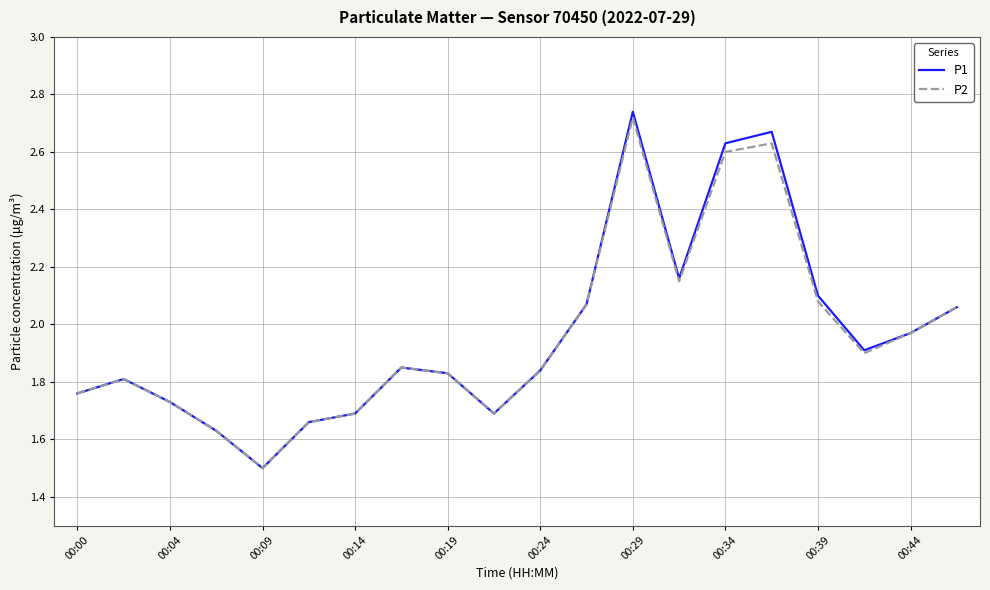

What is the minimum value for P2?

1.5